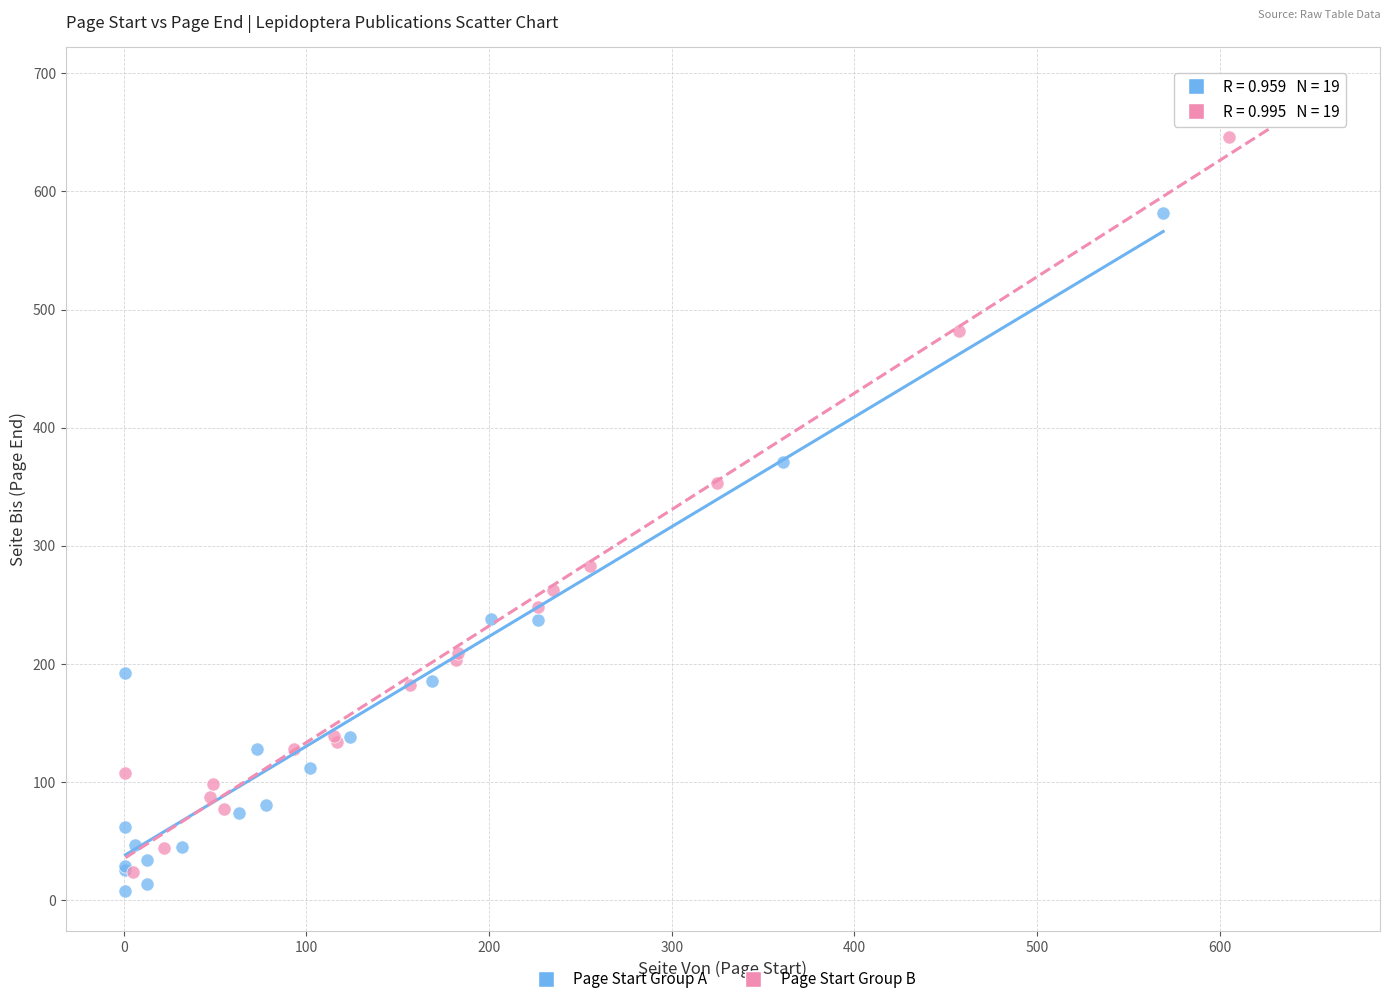

What are all the series names shown in the legend?

Page Start Group A, Page Start Group B